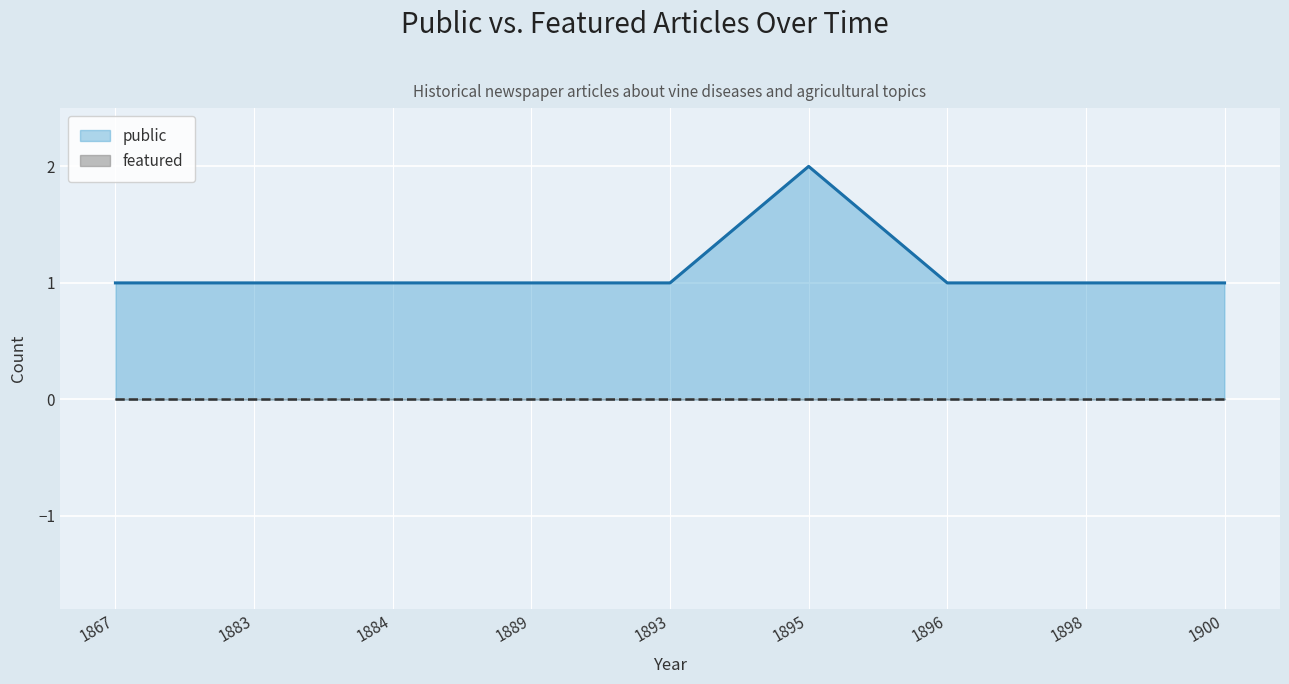

True or false: public has a value of 0 at 1889.

False